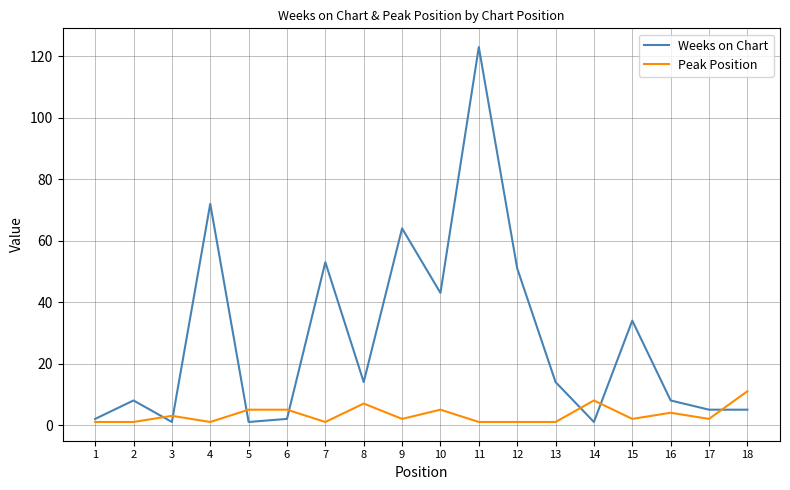

Rank the series by their maximum value, from lowest to highest.

Peak Position, Weeks on Chart